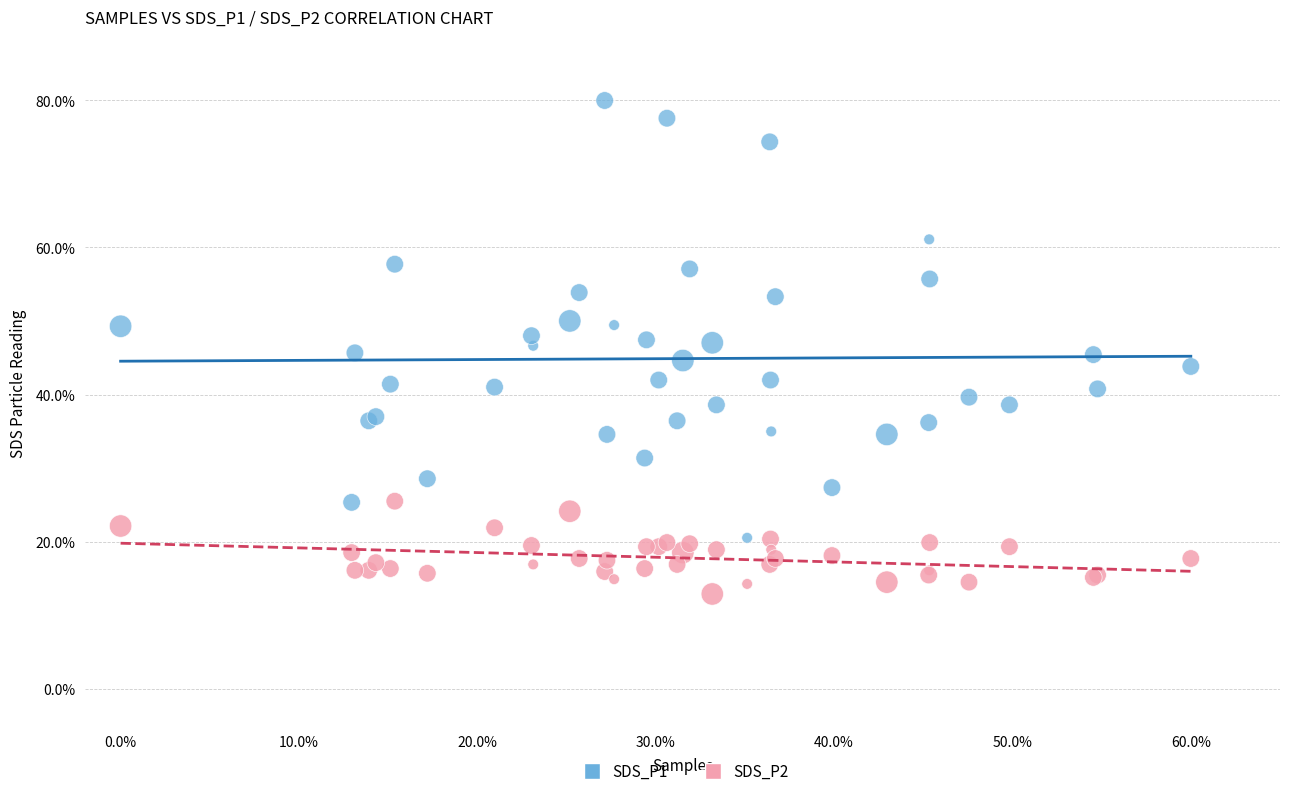

Which series contains the highest Y value?

SDS_P1